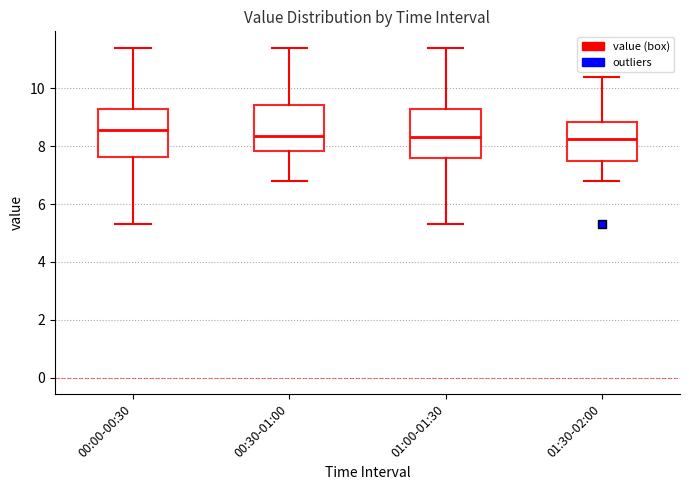

Where is the lower edge of the box for 01:00-01:30 on the y-axis? The values are not printed on the chart, so give them approximately, as read against the axis.

7.6